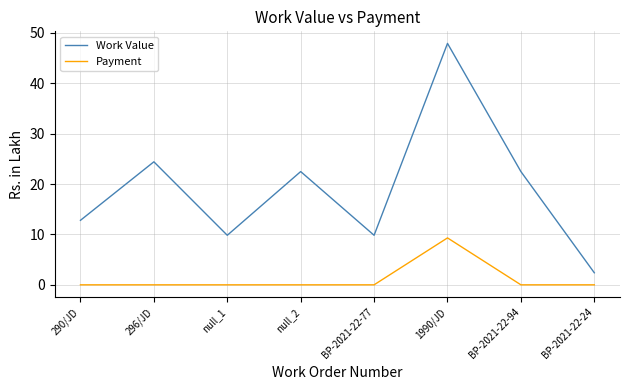

Which series has the widest spread of values?

Work Value